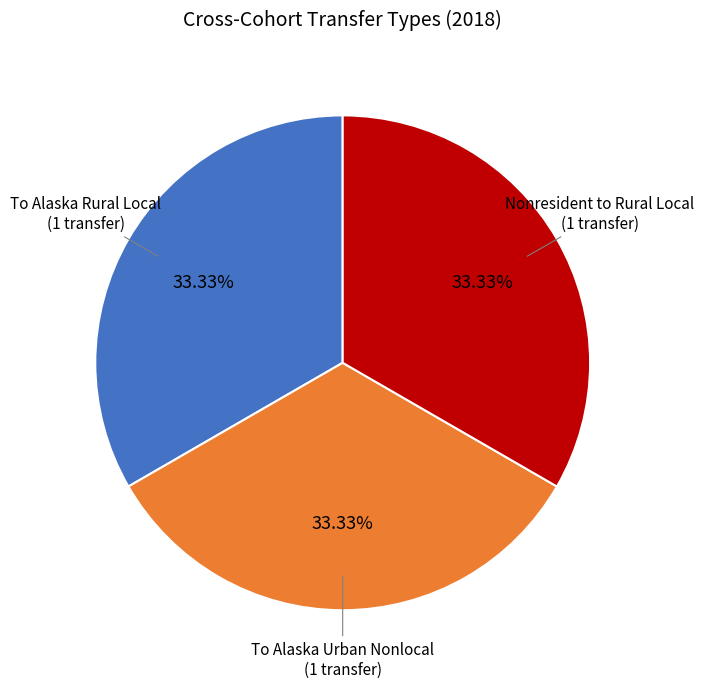

How many slices are in this pie chart?

3